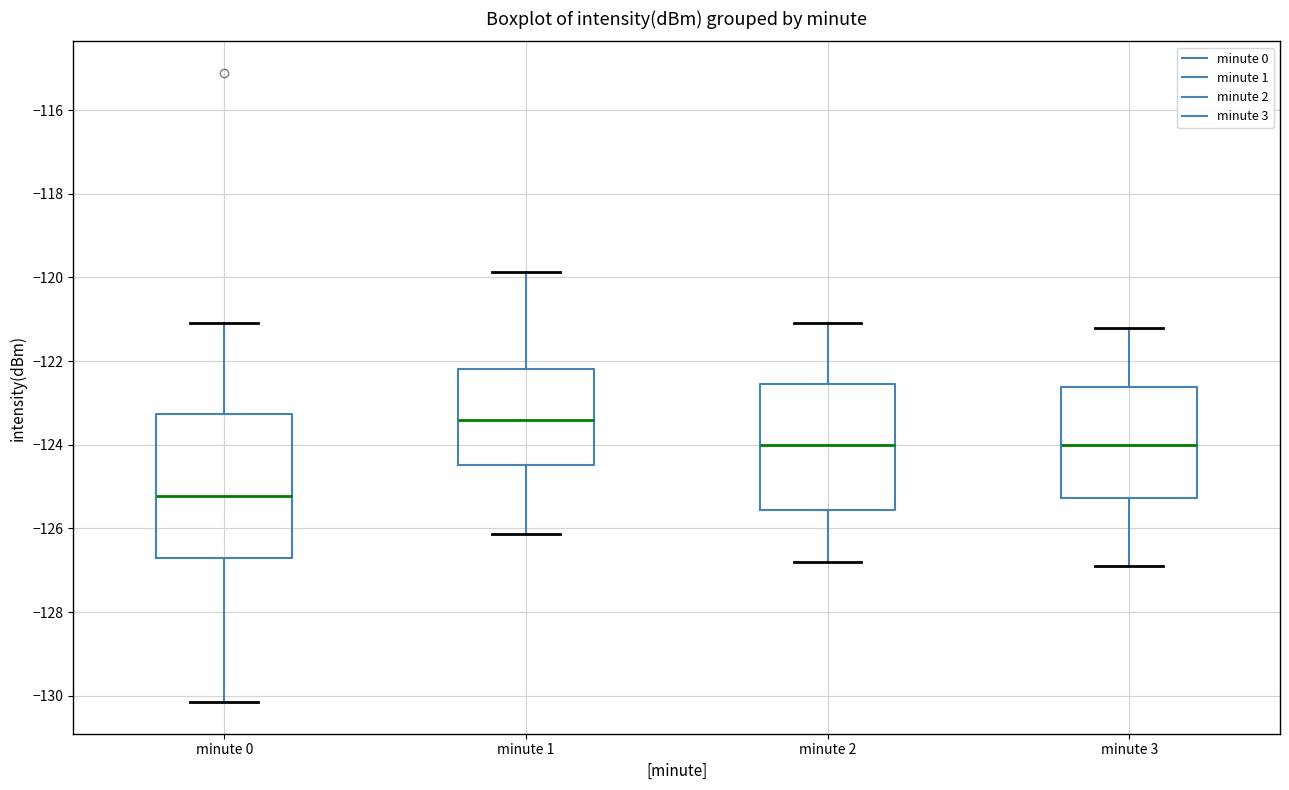

Which box's median line is the highest?

minute 1